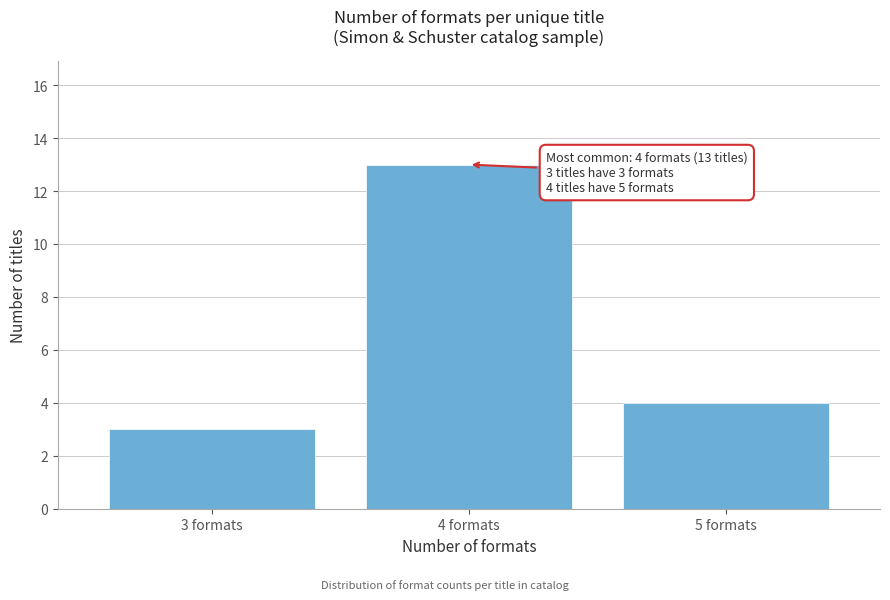

Reading left to right, what are all the values shown in this chart?

3 formats=3	4 formats=13	5 formats=4